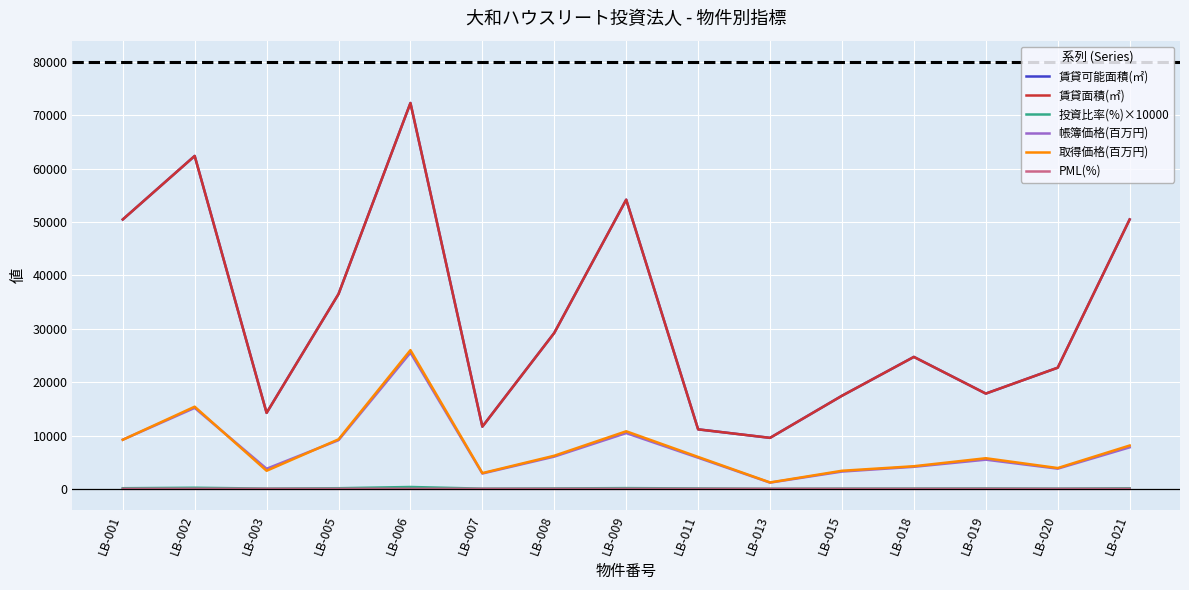

Where does the 帳簿価格(百万円) series first go above 5834?

LB-001